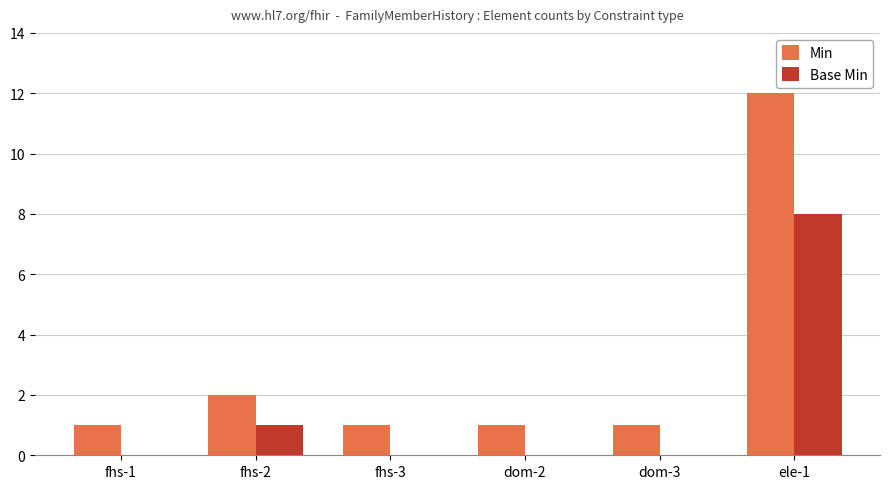

Which series has the largest range (max minus min)?

Min